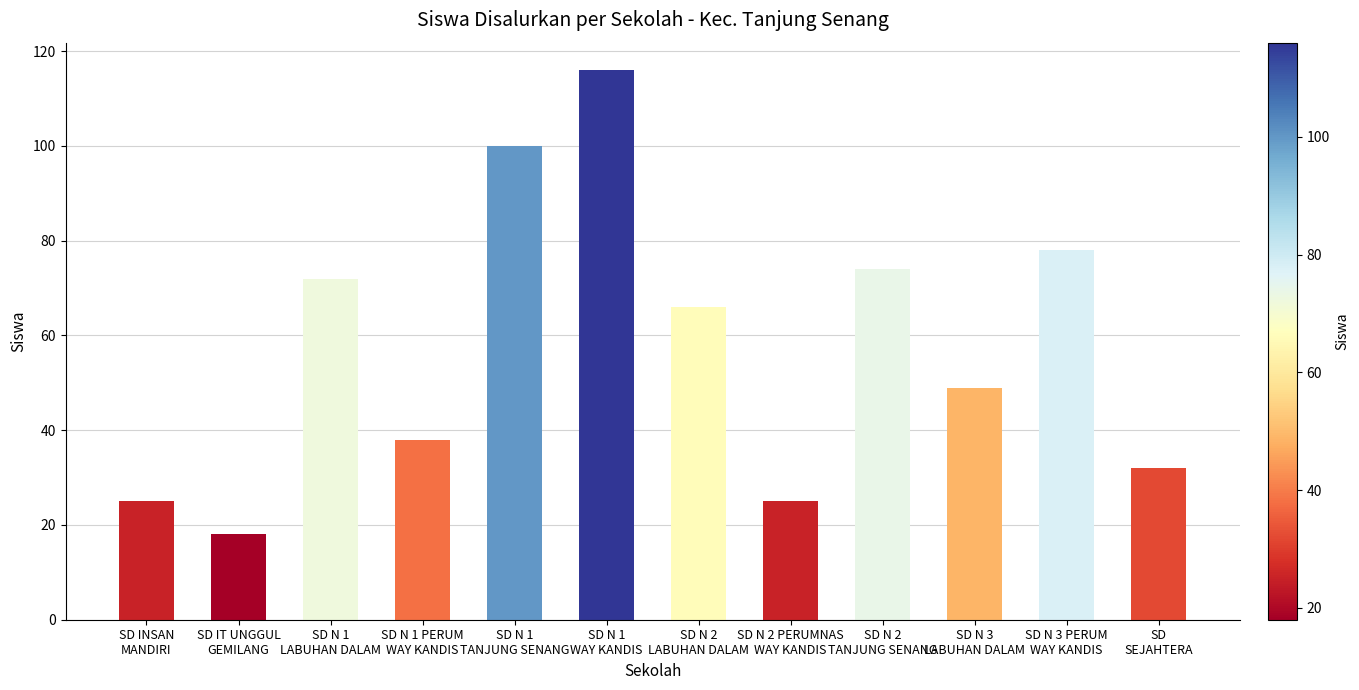

Which label corresponds to the smallest value in the chart?

SD IT UNGGUL
GEMILANG